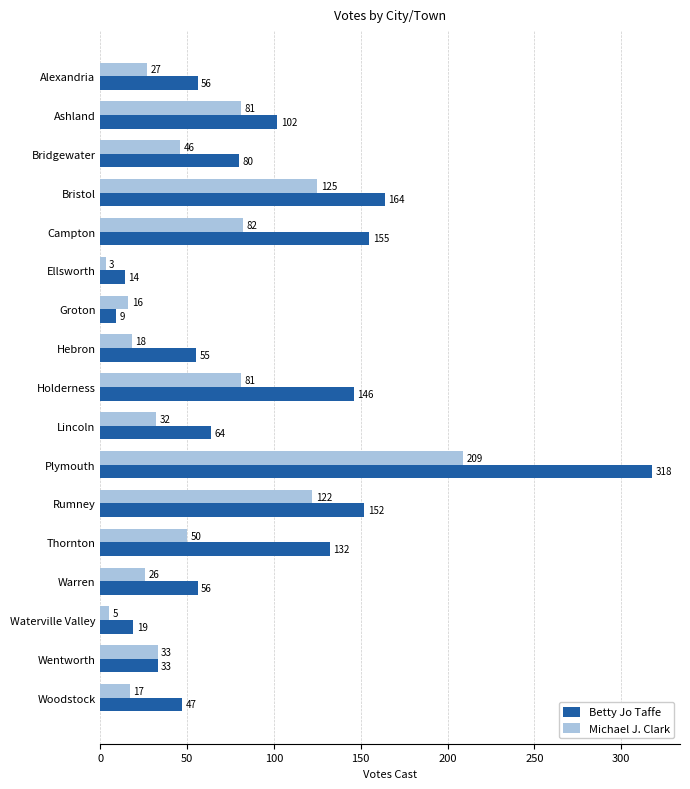

Rank the series at Woodstock from highest to lowest value.

Betty Jo Taffe, Michael J. Clark